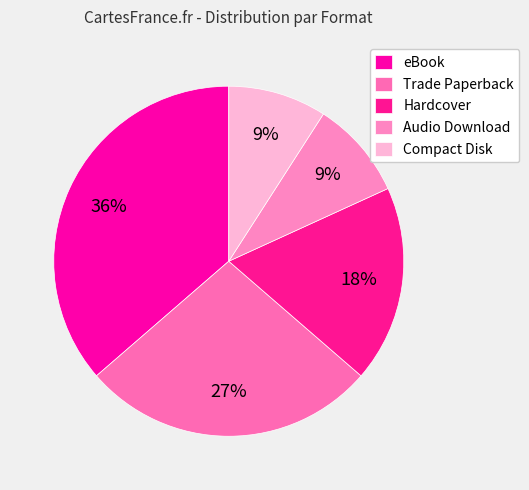

Between Audio Download and Compact Disk, which is larger?

Audio Download